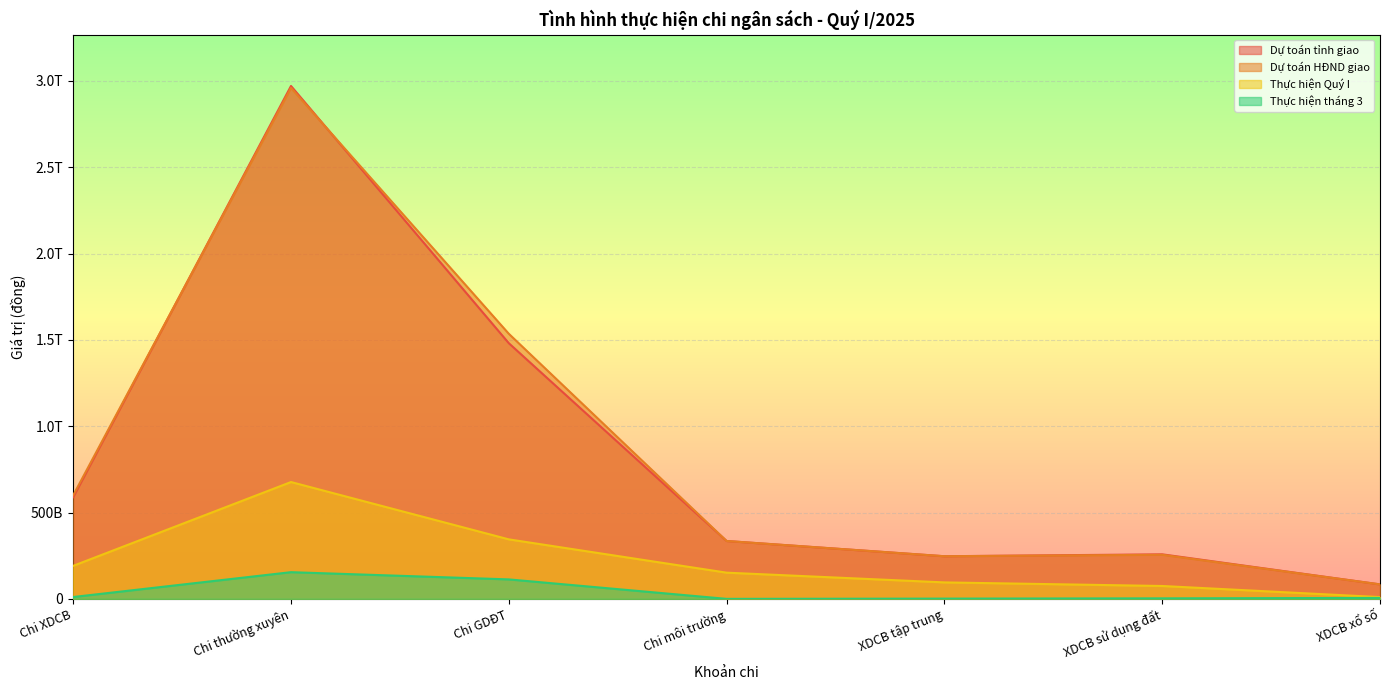

Reading left to right, extract all data points from this chart.

Dự toán tỉnh giao: Chi XDCB=588867000000	Chi thường xuyên=2970957000000	Chi GDĐT=1480985000000	Chi môi trường=335205000000	XDCB tập trung=246936000000	XDCB sử dụng đất=258000000000	XDCB xổ số=83931000000
Dự toán HĐND giao: Chi XDCB=599867000000	Chi thường xuyên=2959957000000	Chi GDĐT=1535589000000	Chi môi trường=335205000000	XDCB tập trung=246936000000	XDCB sử dụng đất=255300000000	XDCB xổ số=83931000000
Thực hiện Quý I: Chi XDCB=191283619183	Chi thường xuyên=676728301006	Chi GDĐT=344669389206	Chi môi trường=151782592283	XDCB tập trung=95363000000	XDCB sử dụng đất=74601000000	XDCB xổ số=10188000000
Thực hiện tháng 3: Chi XDCB=10776387183	Chi thường xuyên=154601201698	Chi GDĐT=112763913122	Chi môi trường=0	XDCB tập trung=1452000000	XDCB sử dụng đất=2971000000	XDCB xổ số=5518000000